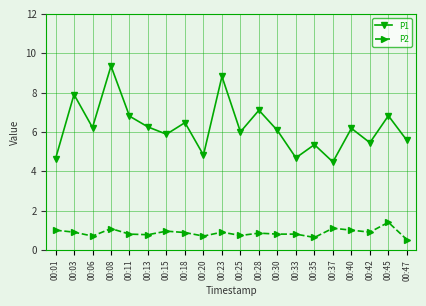

What is the average value of the P2 series?

0.9